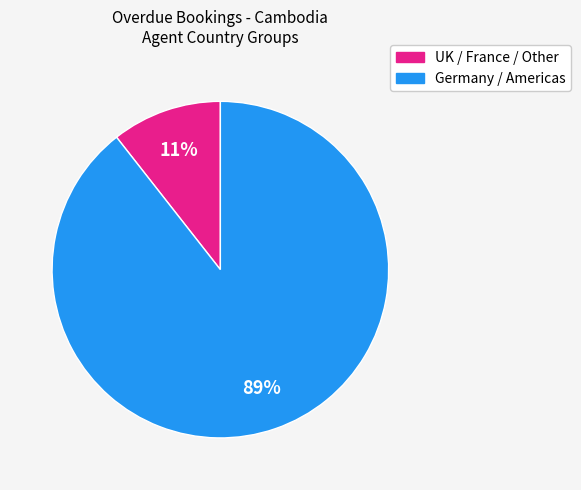

To the nearest percent, what is the average slice percentage?

50%